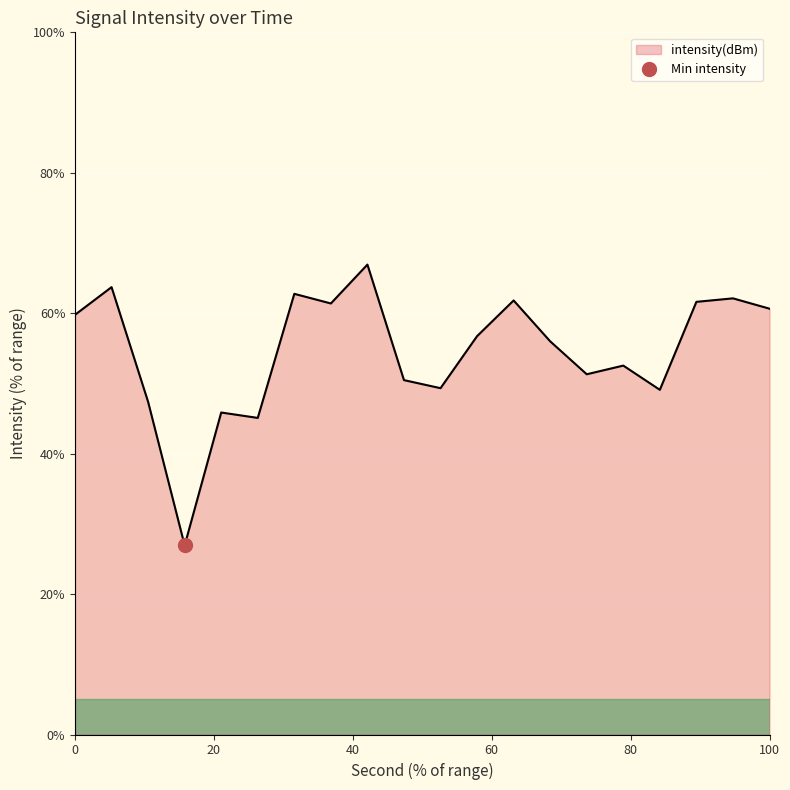

What is the minimum value shown in the chart?

26.9